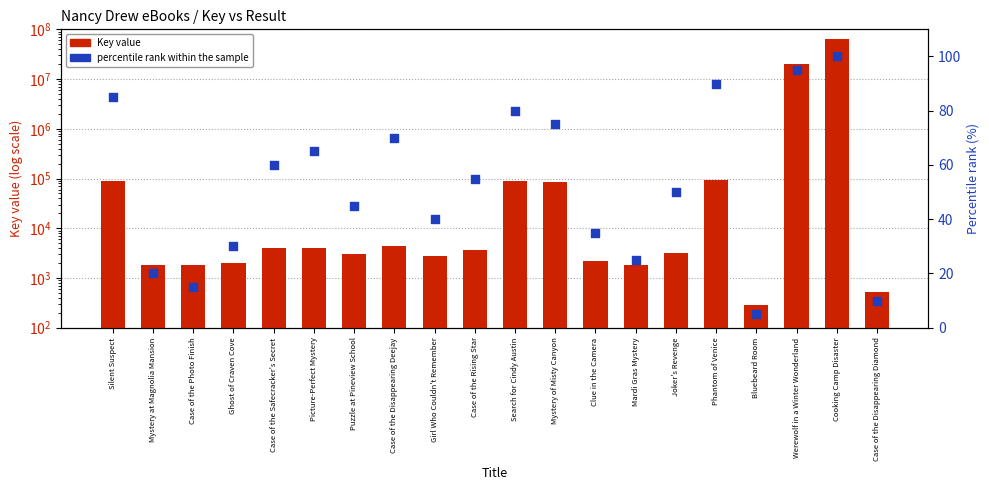

Which series contains the highest Y value?

Key value